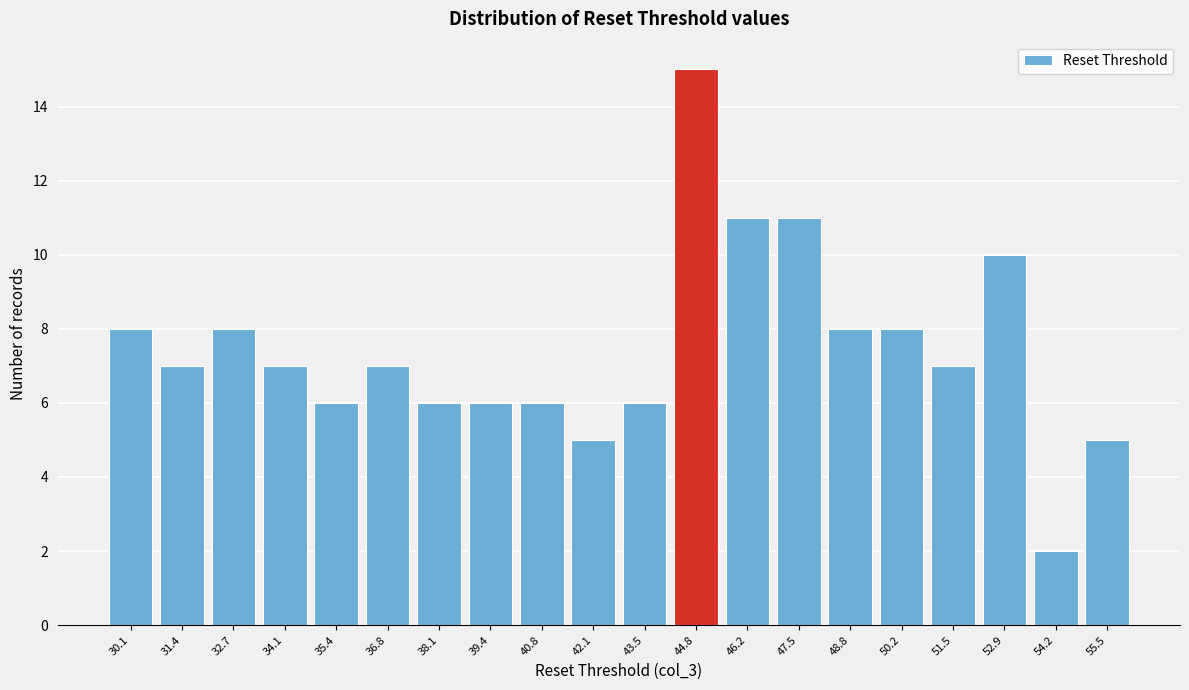

Reading right to left, list all the values displayed in this chart.

5	2	10	7	8	8	11	11	15	6	5	6	6	6	7	6	7	8	7	8